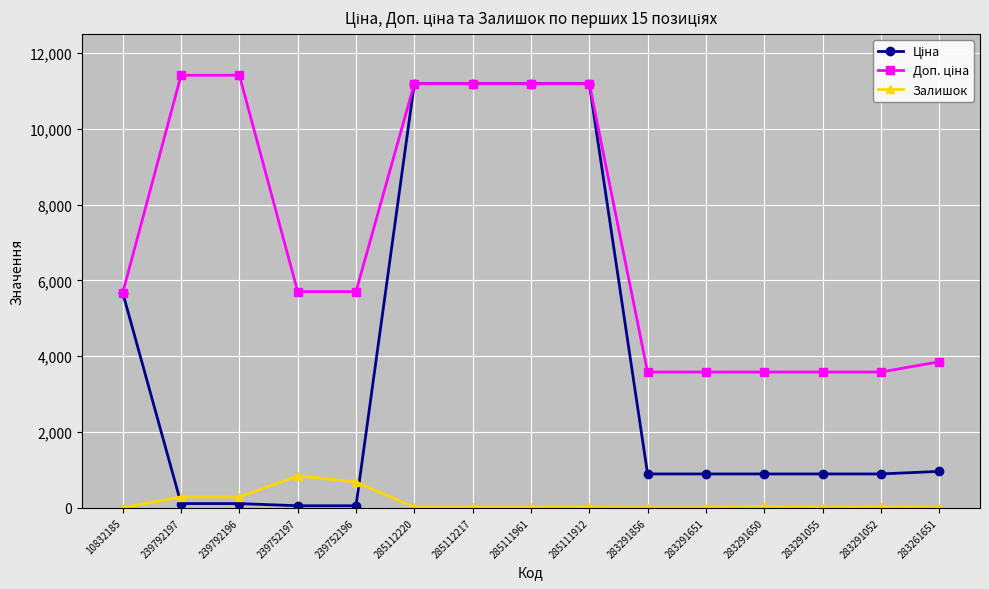

What is the maximum value shown in the chart?

11410.0